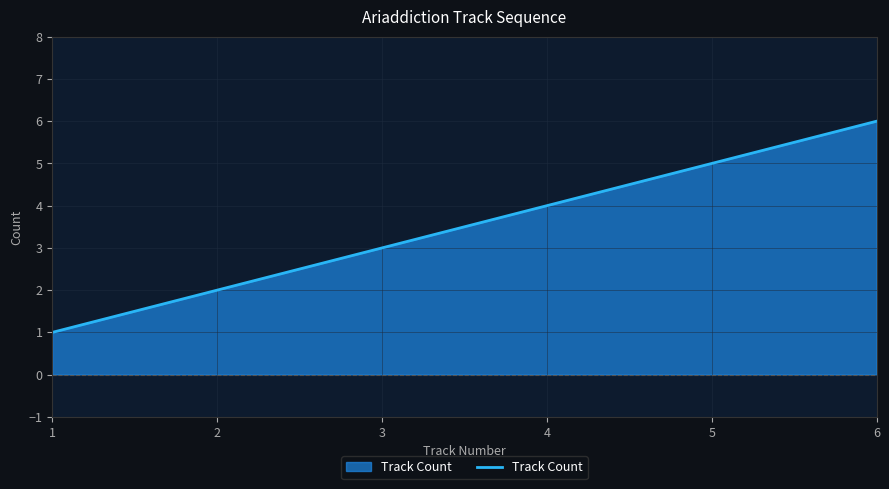

How many distinct data groups are displayed?

1